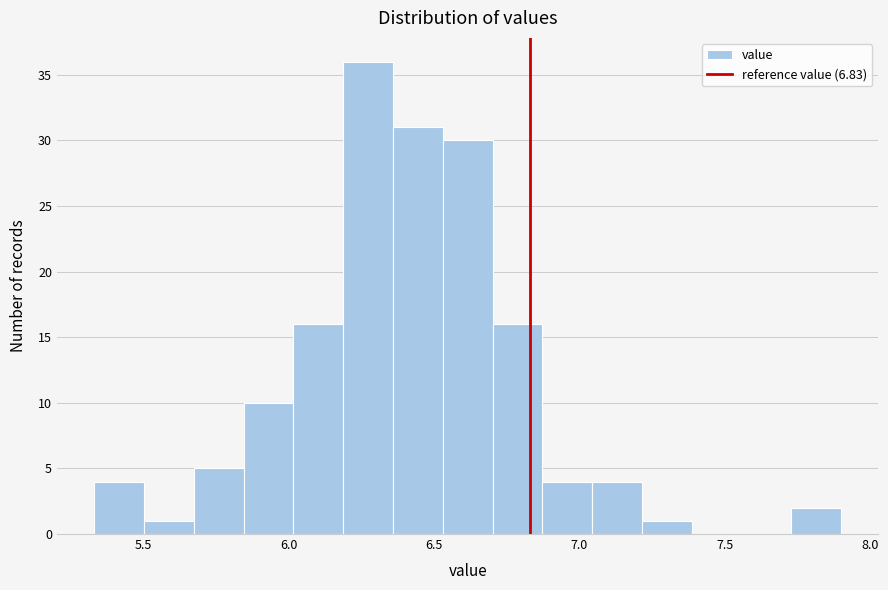

Around what value on the x-axis is the tallest bar? Give the approximate position of its centre, as read against the axis.

6.25